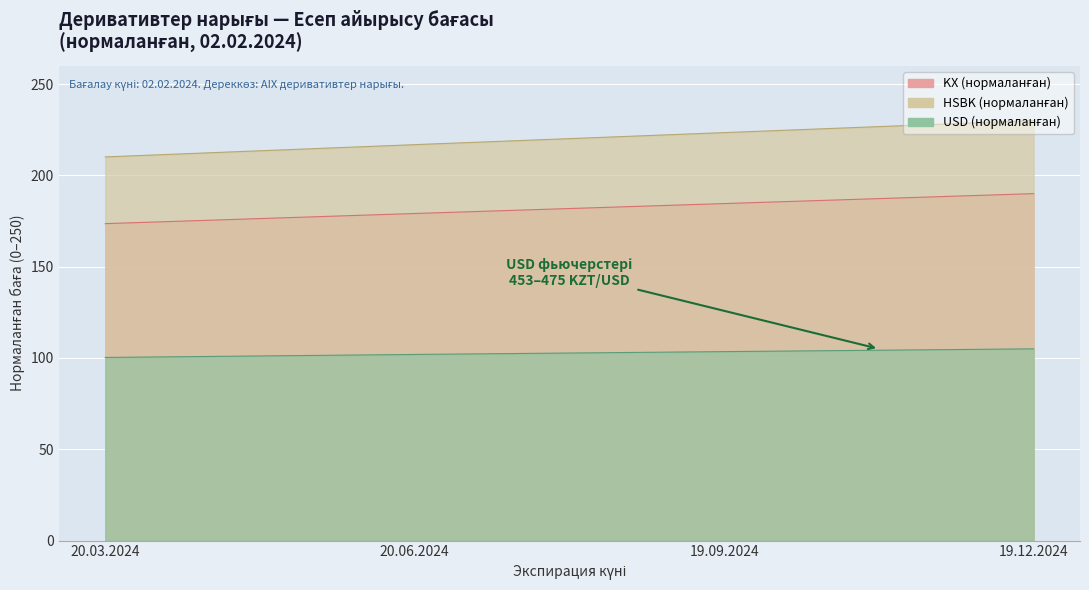

True or false: USD and KX intersect in this chart.

False